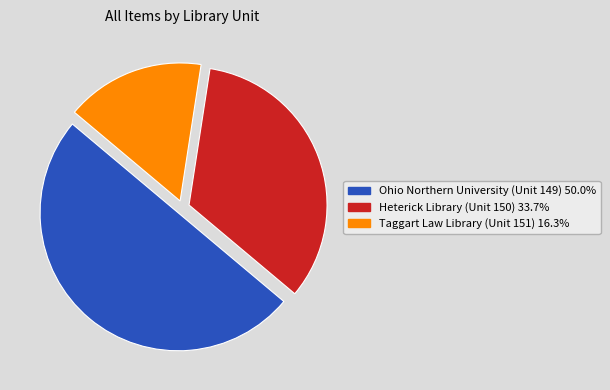

Which has a higher value, Ohio Northern University (Unit 149) or Taggart Law Library (Unit 151)?

Ohio Northern University (Unit 149)